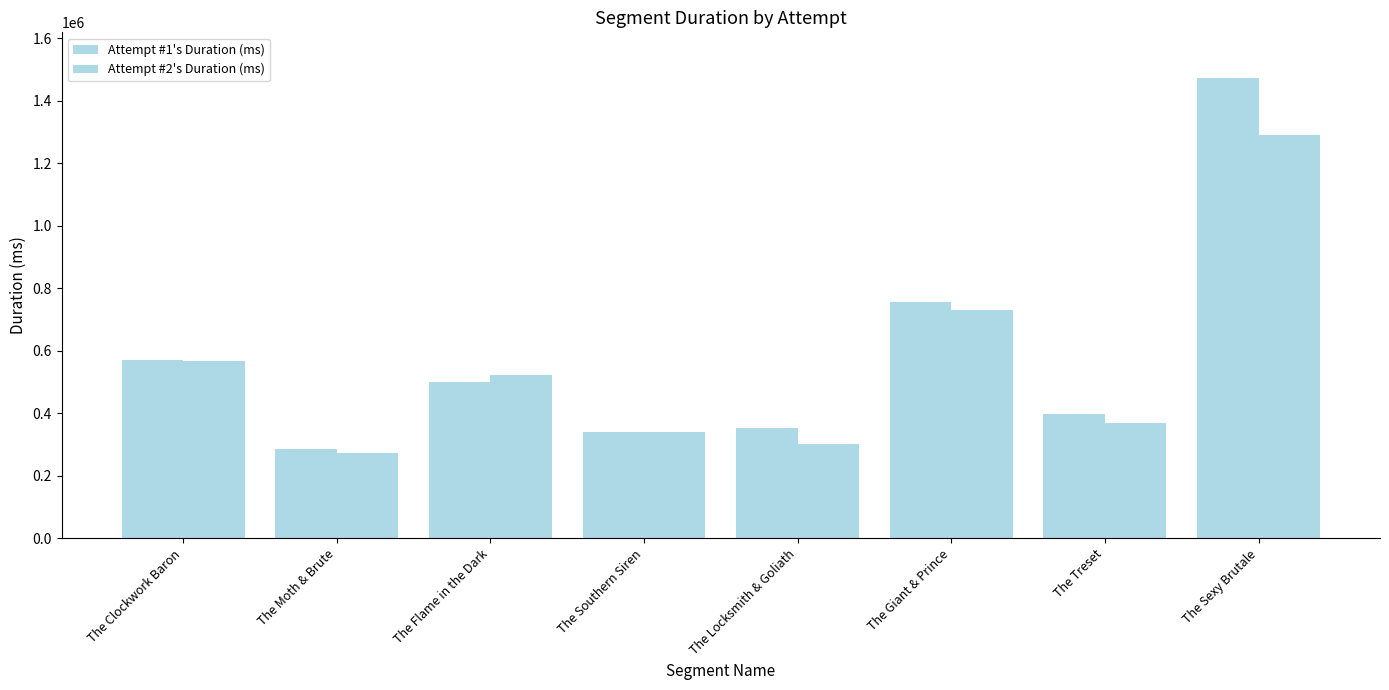

List the labels in order of Attempt #1's Duration (ms) value, largest first.

The Sexy Brutale, The Giant & Prince, The Clockwork Baron, The Flame in the Dark, The Treset, The Locksmith & Goliath, The Southern Siren, The Moth & Brute